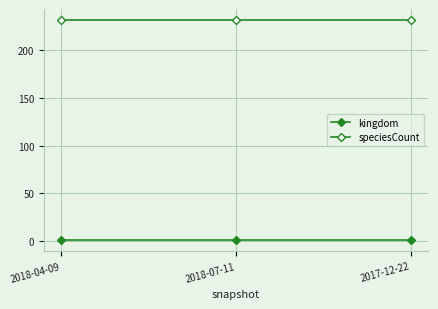

Between 2018-07-11 and 2017-12-22, which is larger?

2018-07-11